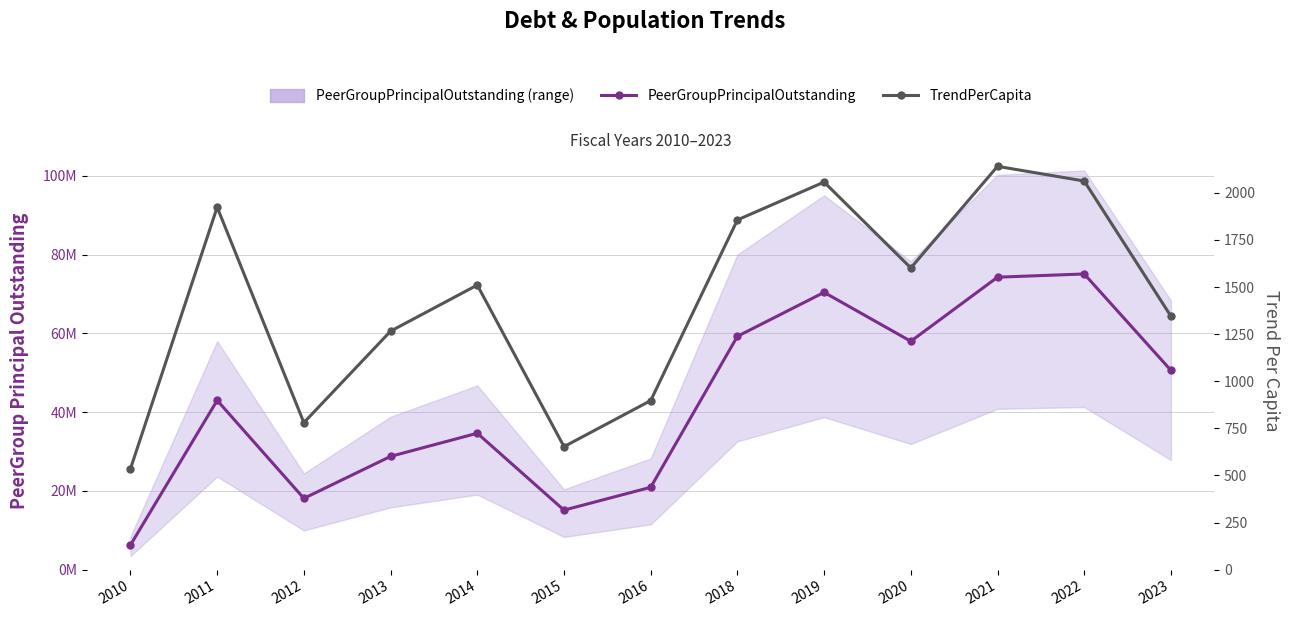

True or false: PeerGroupPrincipalOutstanding has a value of 9303325.4 at 2011.

False